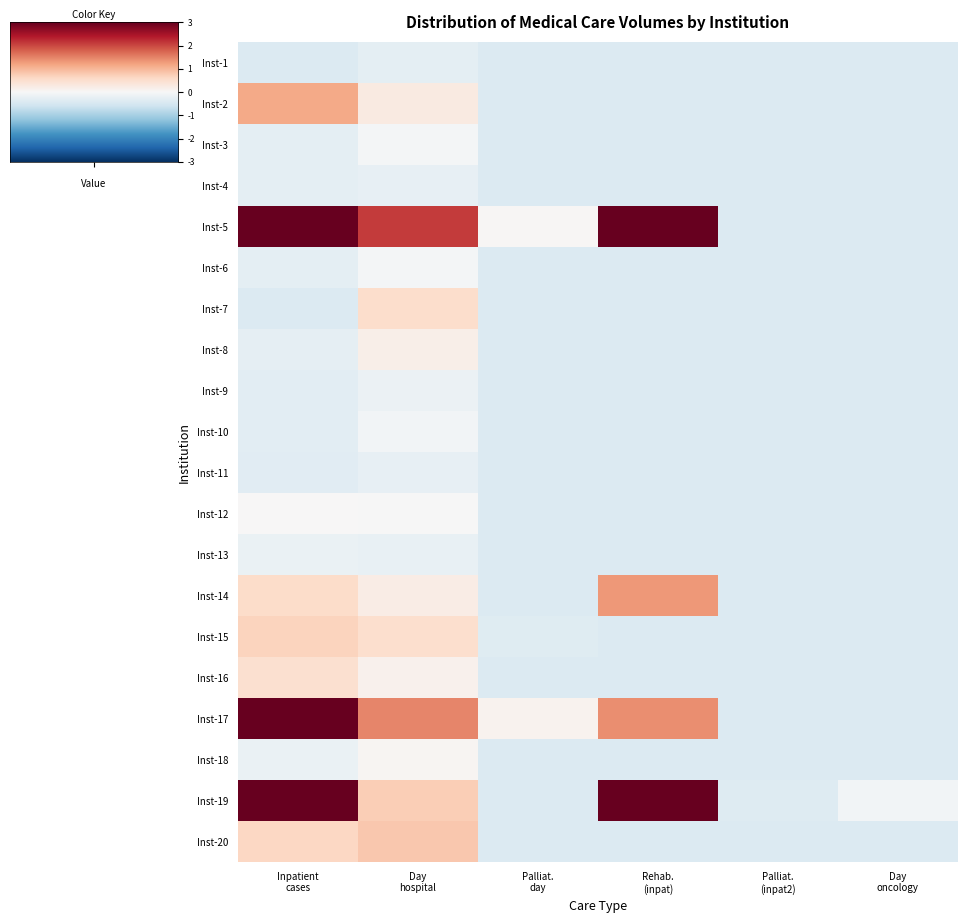

What is the total value across all series at Inpatient
cases?

9.1